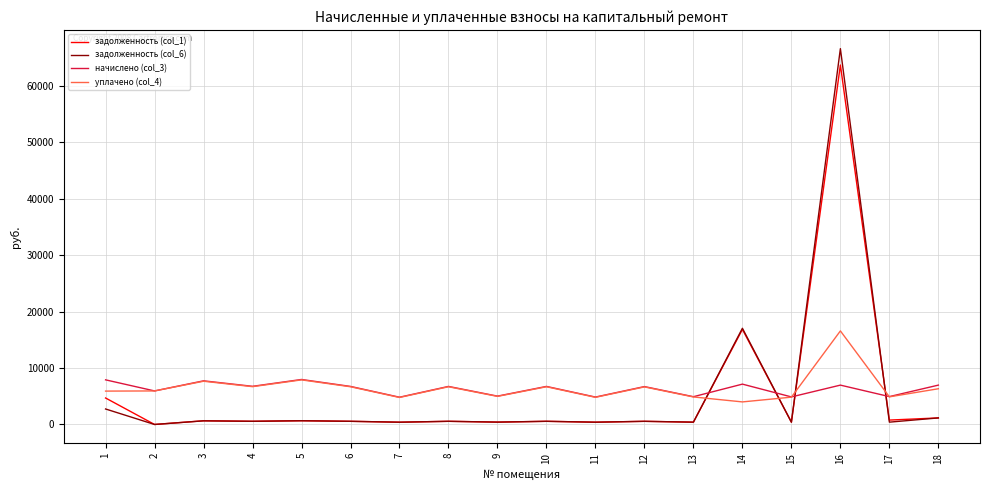

What is the maximum value shown in the chart?

66614.9